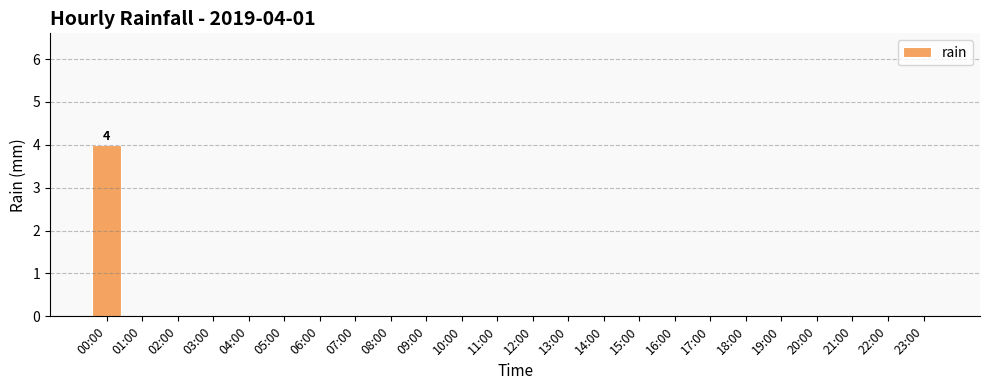

True or false: the data shows 0 at 06:00.

True